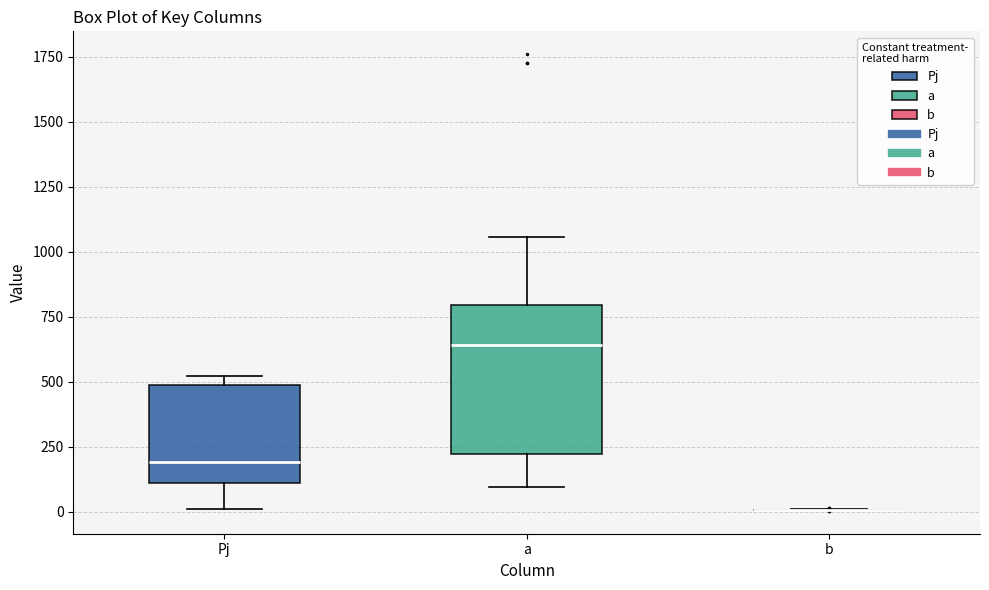

Where does the median line of the box for a sit on the y-axis? The values are not printed on the chart, so give them approximately, as read against the axis.

650